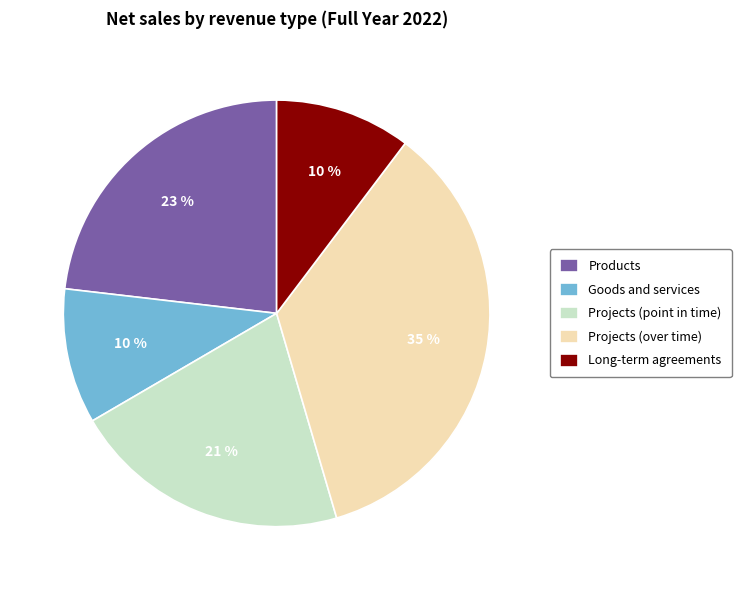

To the nearest percent, what is the average slice percentage?

20%